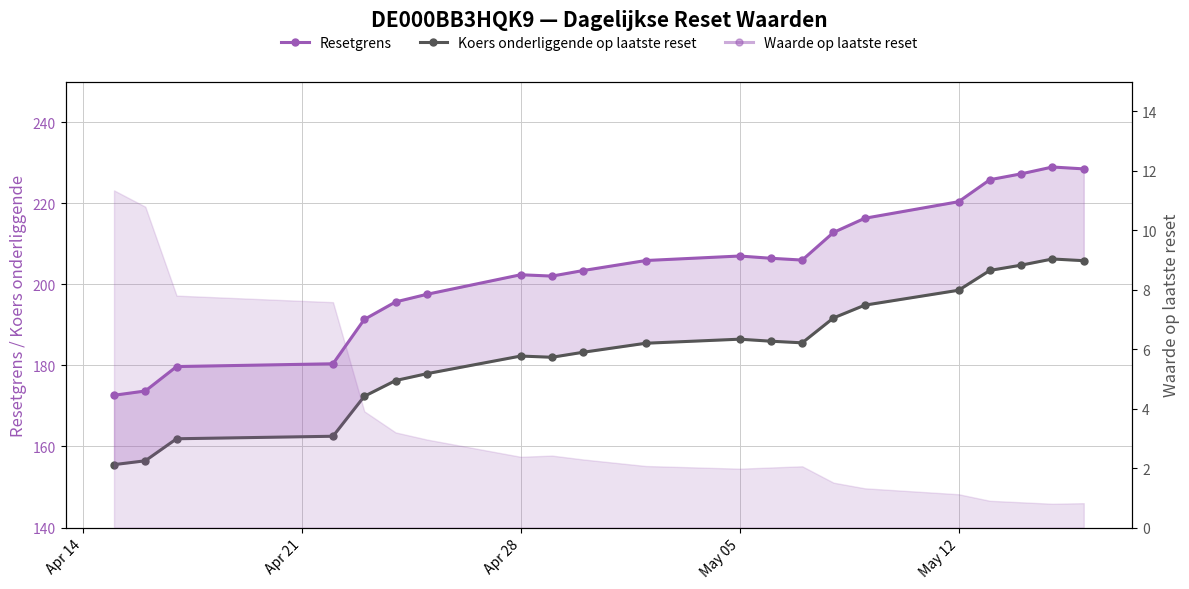

Which series has the largest range (max minus min)?

Resetgrens